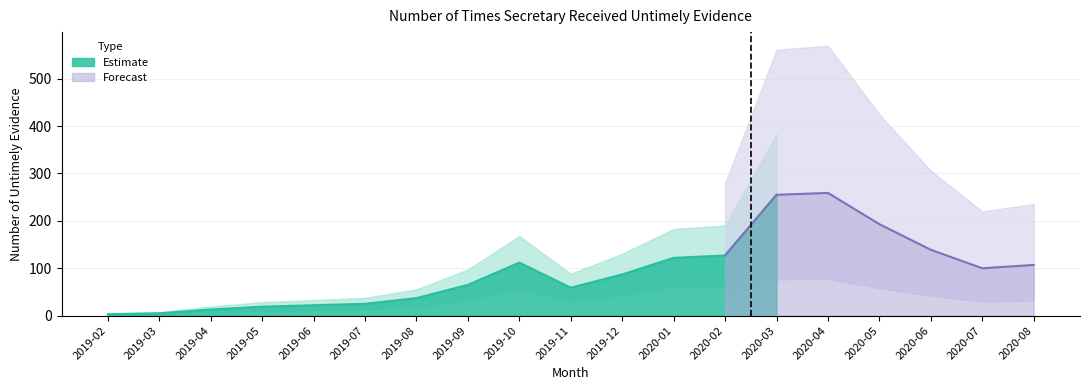

What is the difference between the second highest and second lowest values?

250